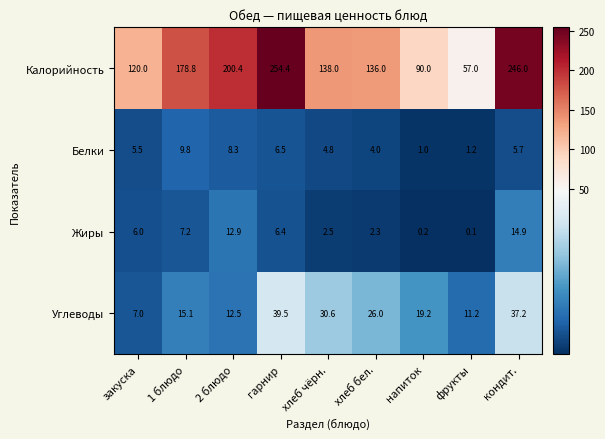

Which series changed the most between закуска and кондит.?

Калорийность